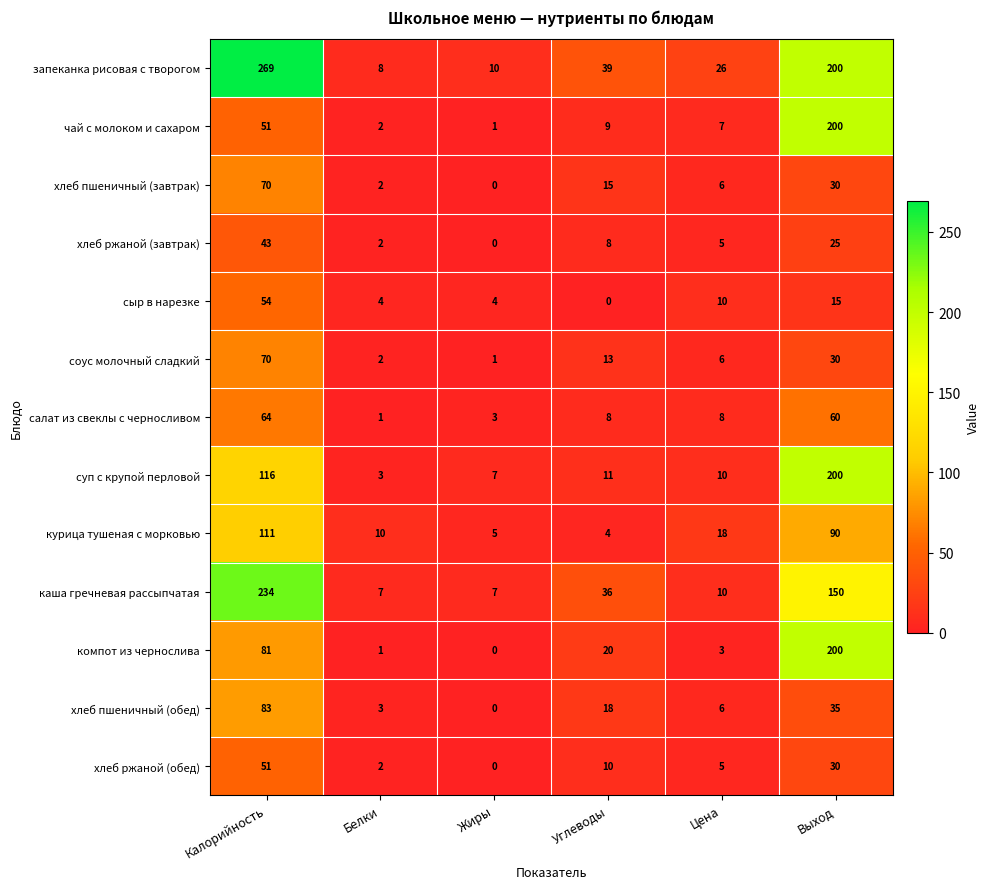

At which category is the sum across all series the highest?

Калорийность